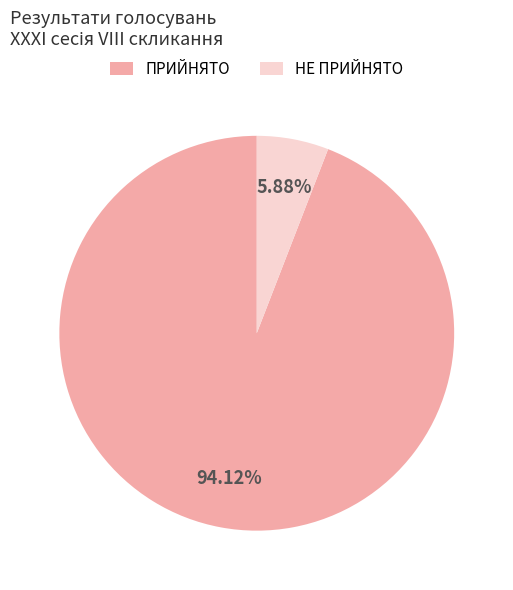

To the nearest percent, what is the combined percentage of НЕ ПРИЙНЯТО and ПРИЙНЯТО?

100%